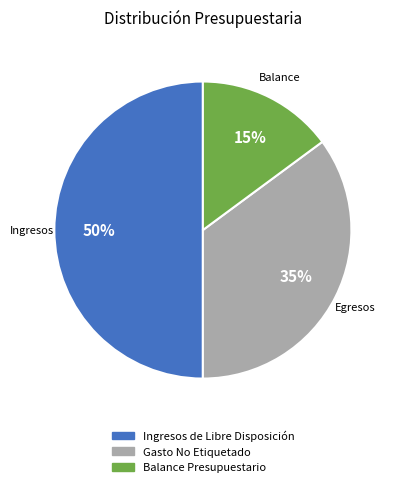

Is it true that Ingresos de Libre Disposición is 50% of the pie?

True